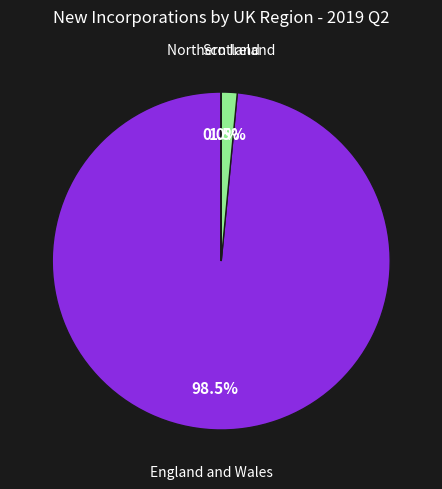

Is there any slice that represents more than half of the pie?

Yes